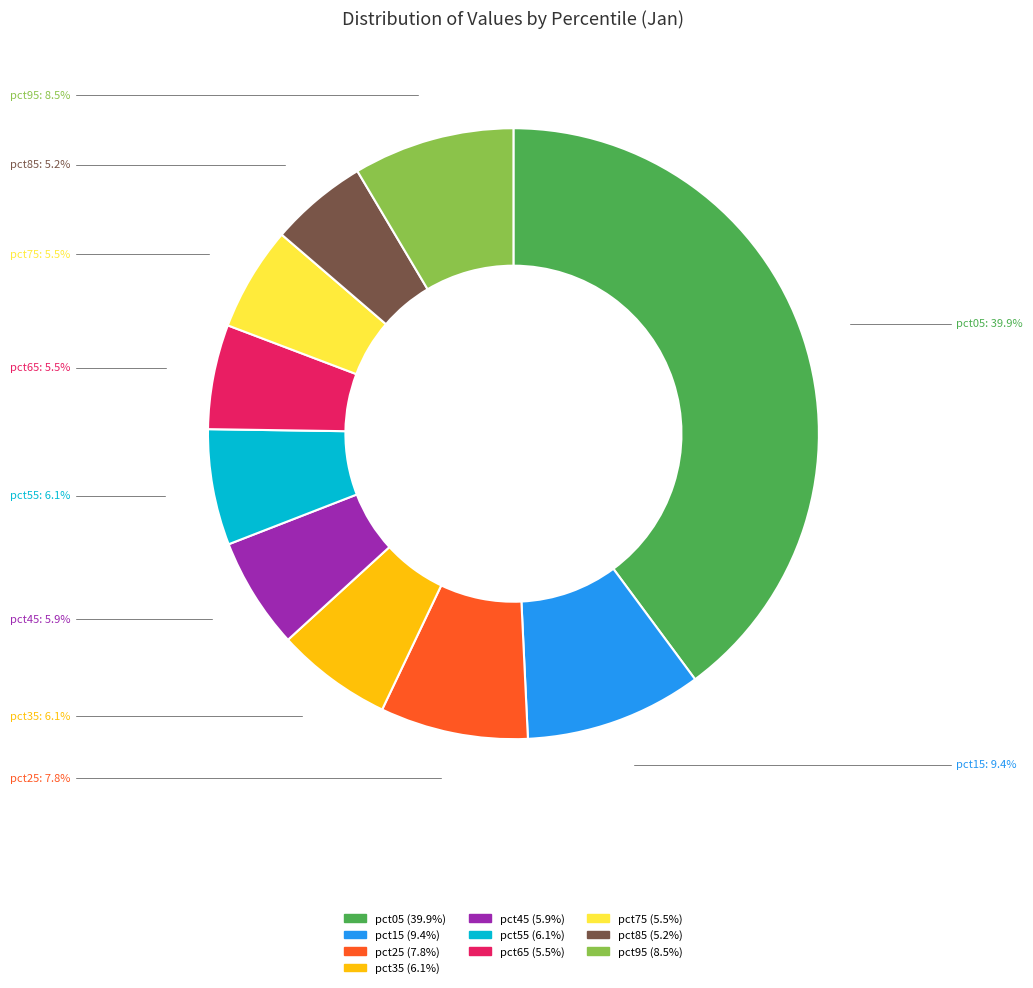

Which slice is the largest?

pct05